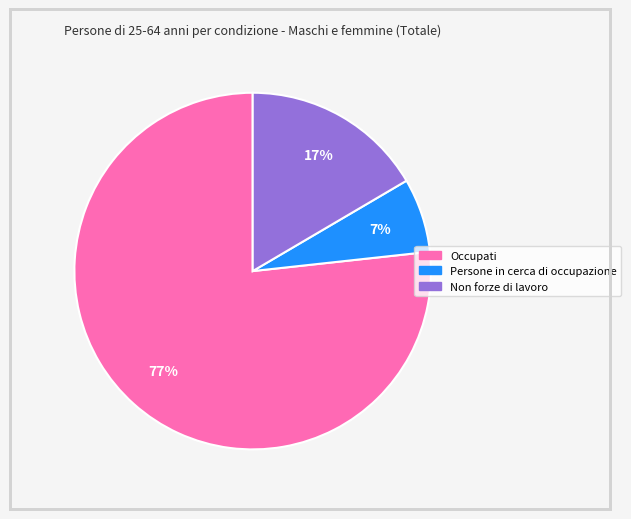

True or false: Non forze di lavoro accounts for 27% of the total.

False